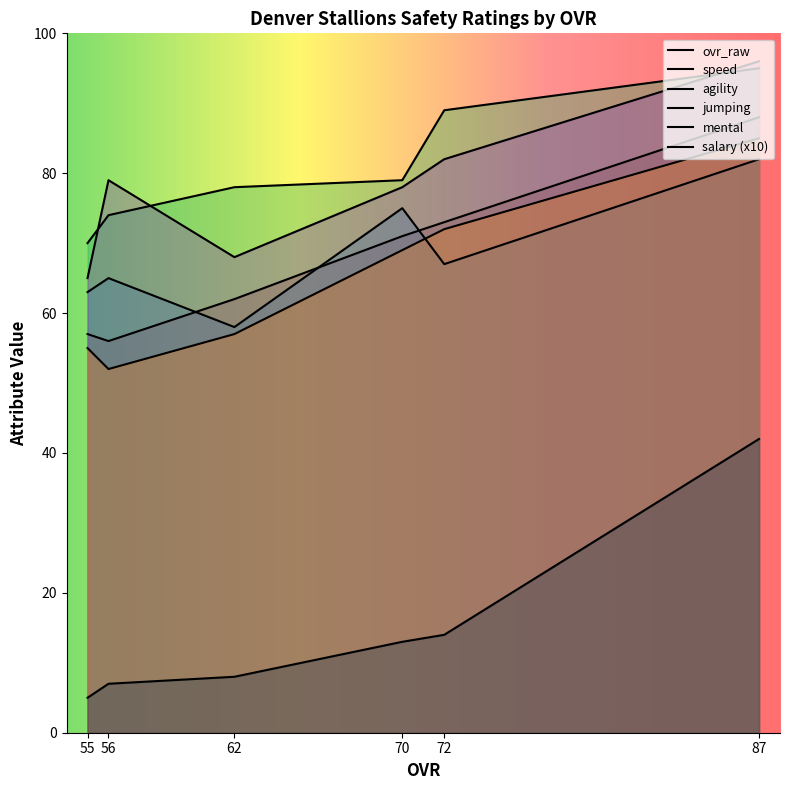

True or false: mental and ovr_raw intersect in this chart.

False